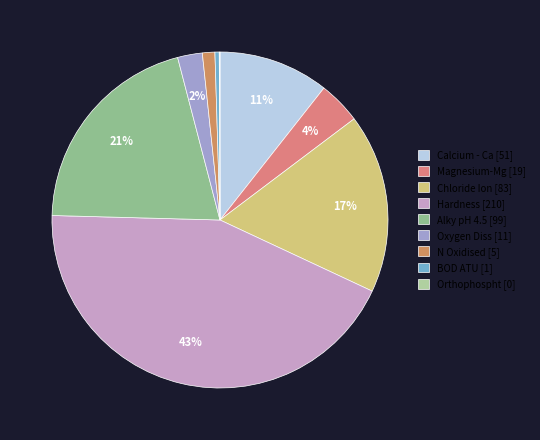

The Hardness slice represents 43% of the pie. True or false?

True